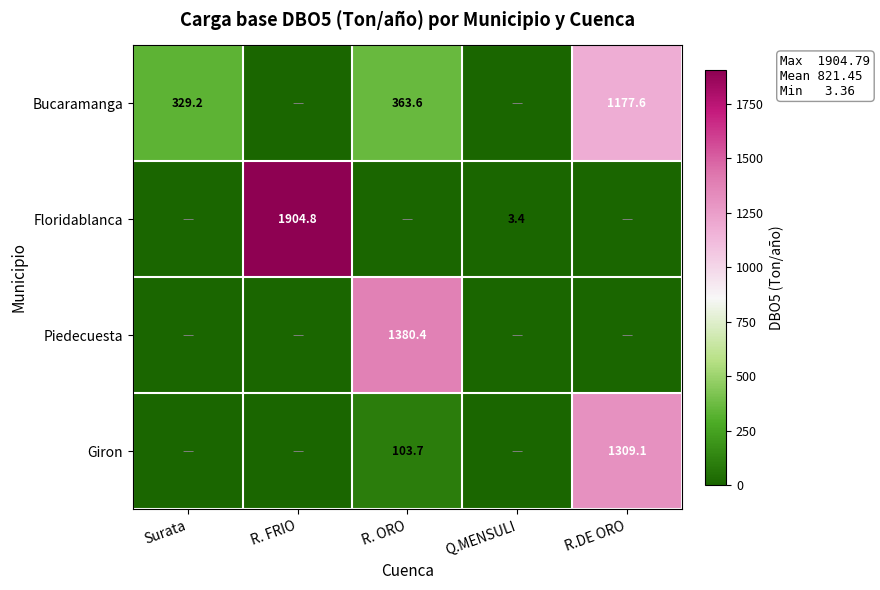

The Floridablanca series shows 1.9 at Q.MENSULI. True or false?

False